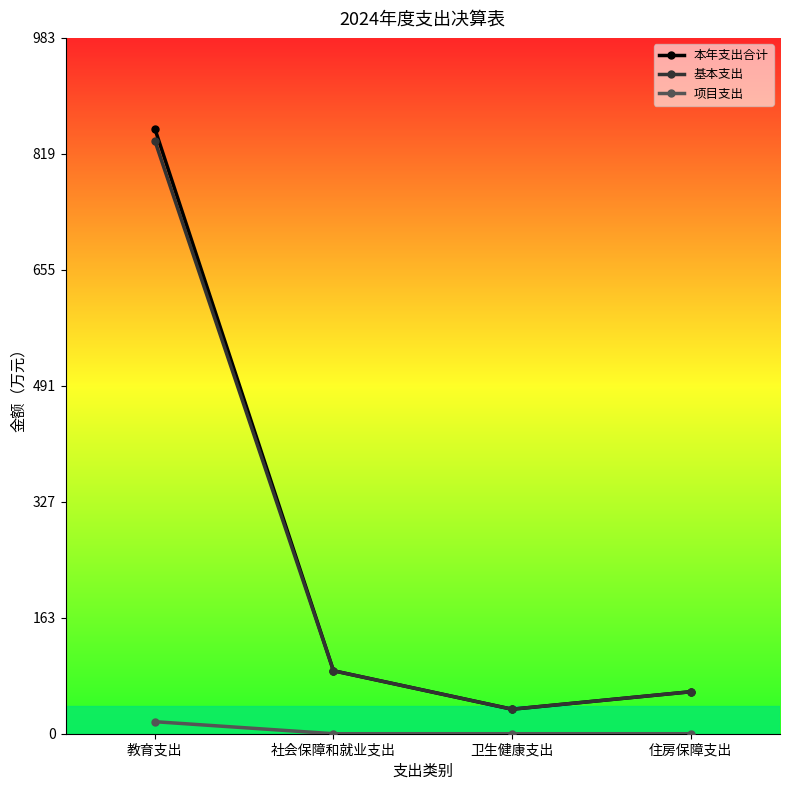

How many data points in 基本支出 are less than 88?

2